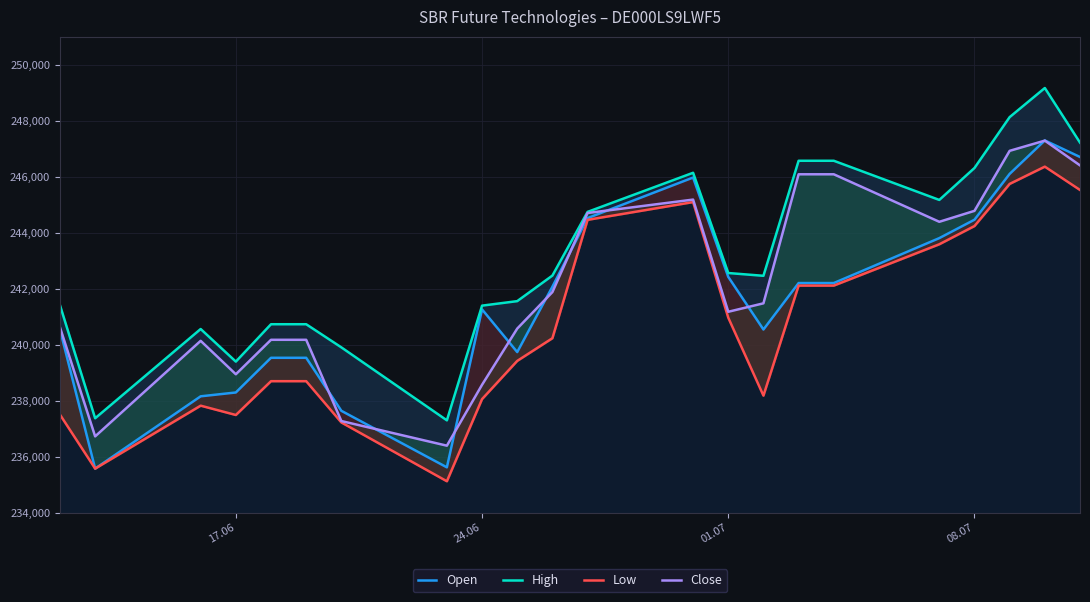

List the series in order of their overall mean, highest first.

High, Close, Open, Low